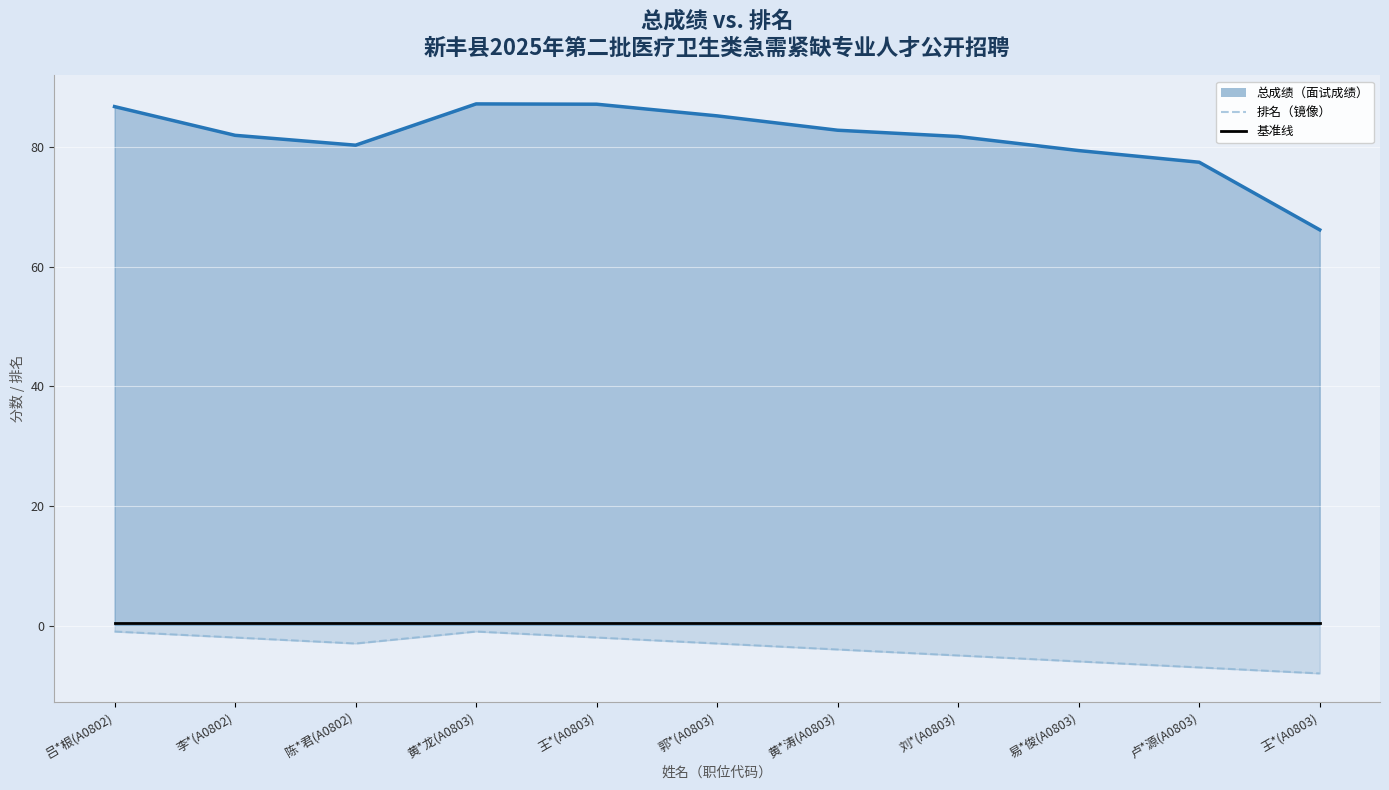

Count the 排名（镜像） values in the range -6 to -2.

7